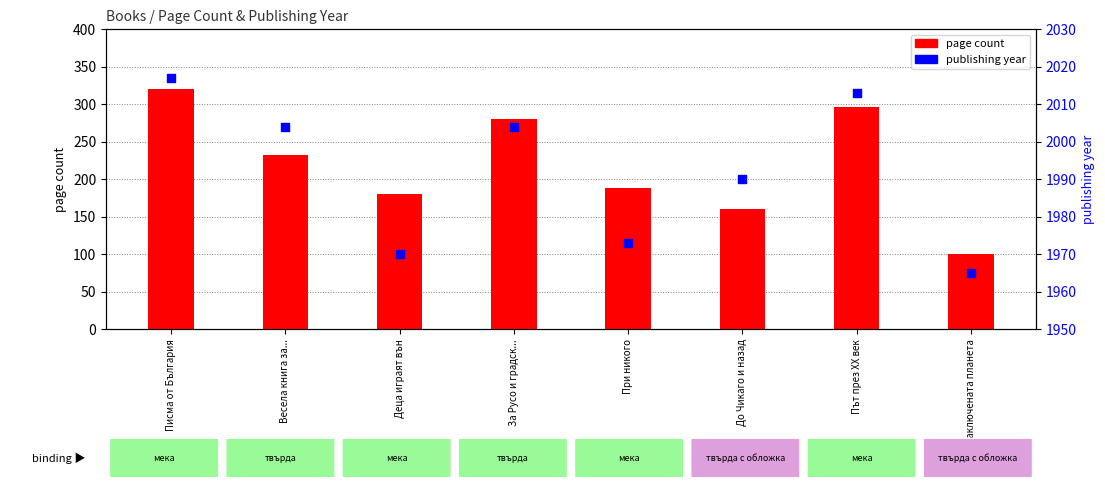

Which series has the largest Y range (max minus min)?

page count